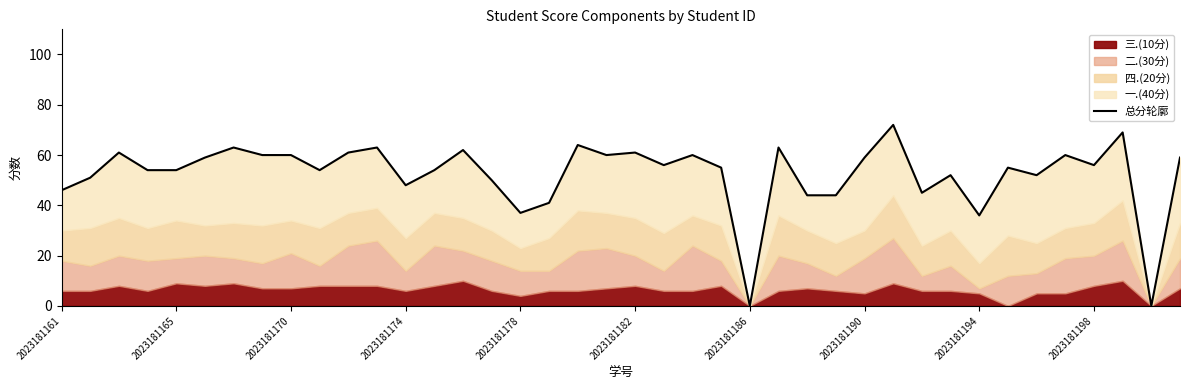

What is the ratio of the value at 14 to the value at 28?

1.1